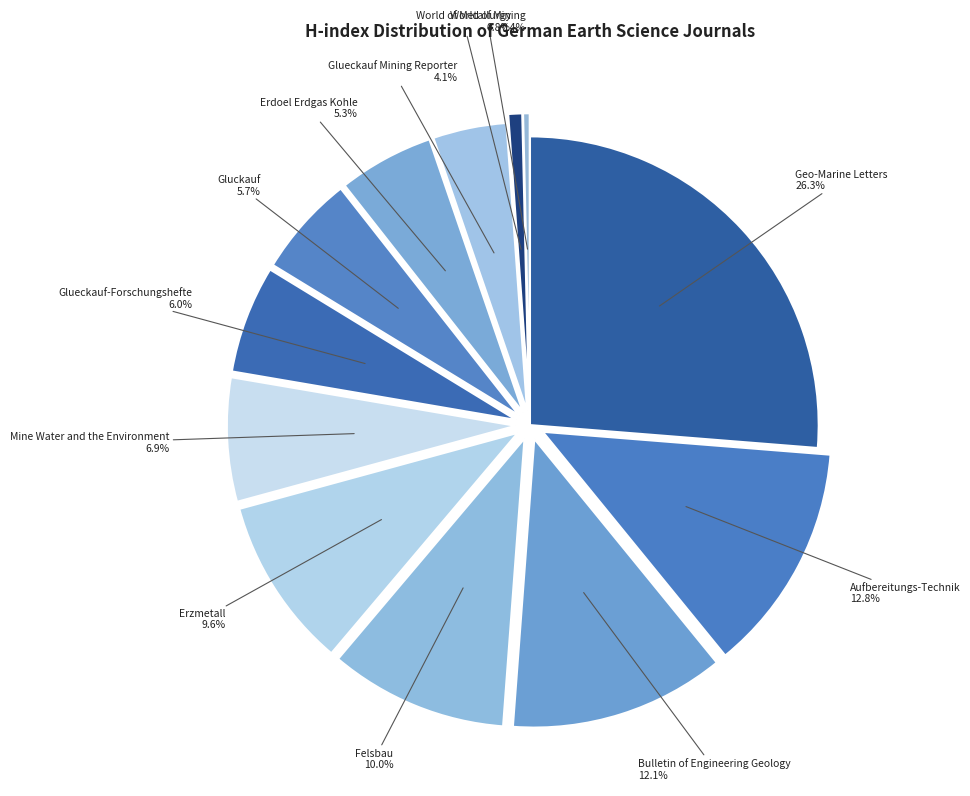

Approximately how many times larger is the value at Erdoel Erdgas Kohle compared to Erzmetall?

0.6